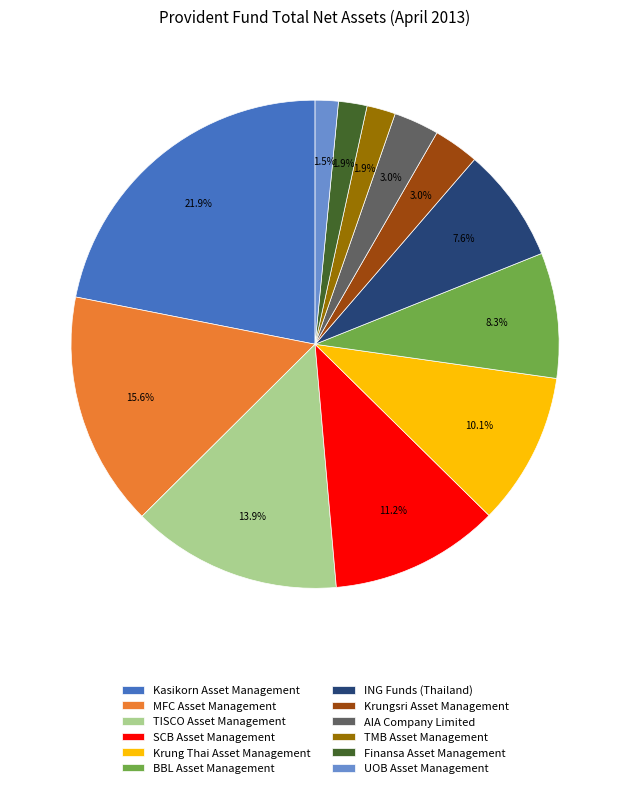

To the nearest percent, what is the average slice percentage?

8%